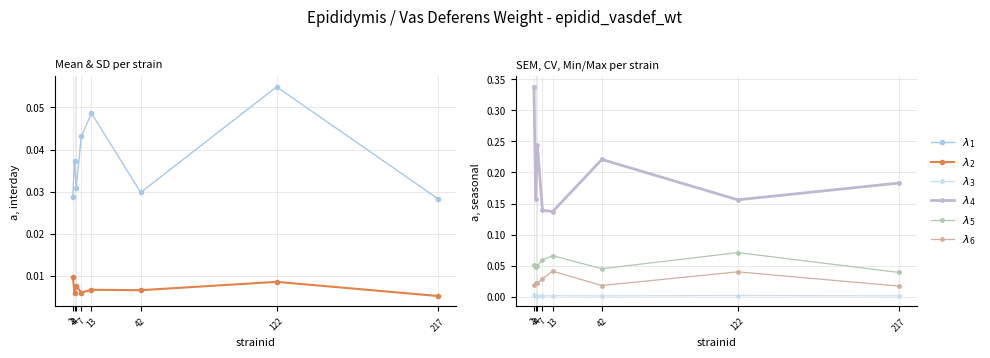

True or false: λ6 has more than 0 points higher than both neighbors.

True